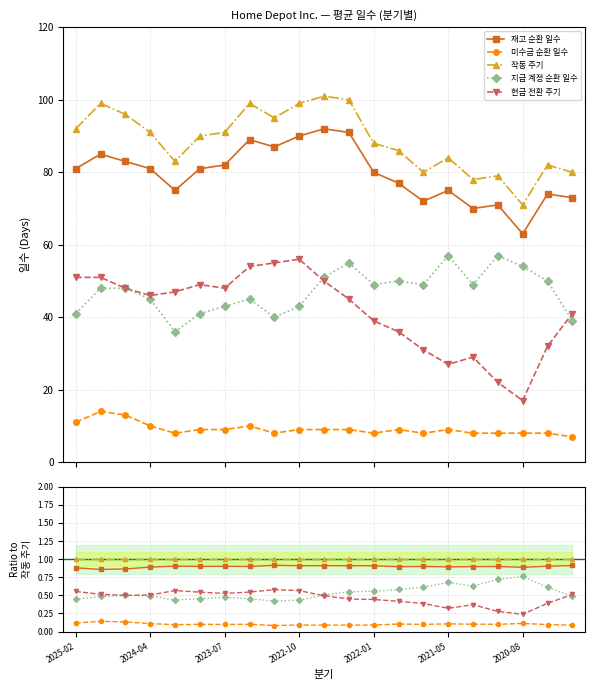

Is it true that 미수금 순환 일수 equals 0.1 at 2020-08?

True